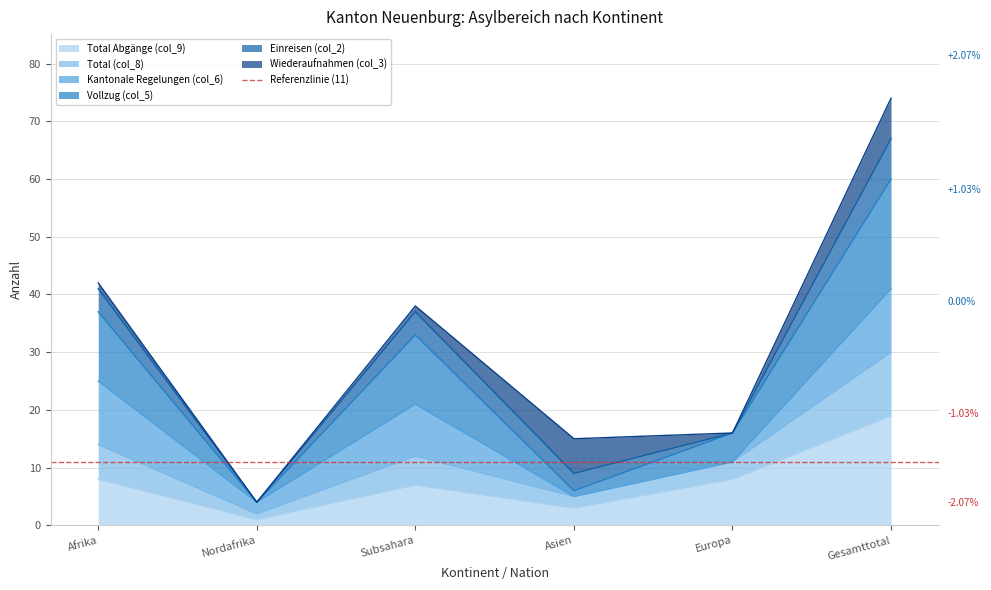

At which category does Total (col_8) reach its first local valley?

Nordafrika